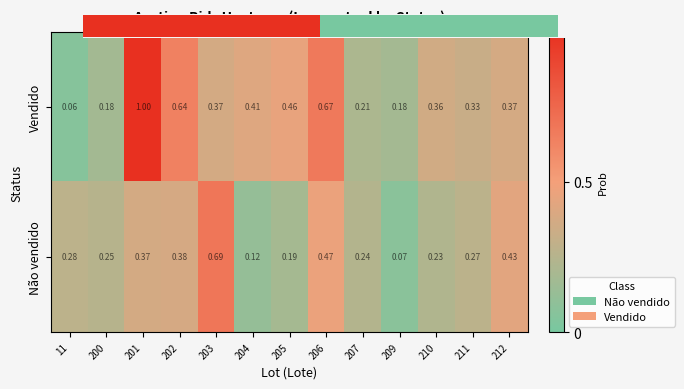

How many Não vendido values are between 0 and 1?

13